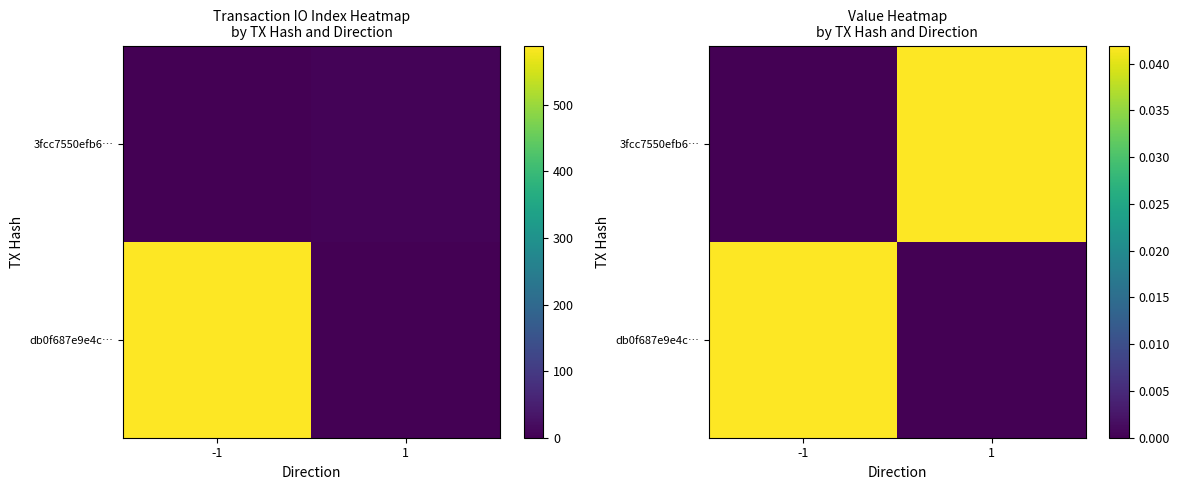

Which label corresponds to the largest value in the chart?

-1